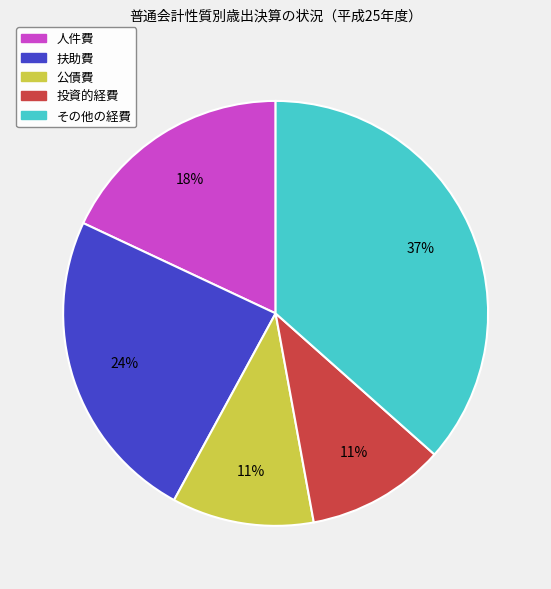

Do 公債費 and 投資的経費 together represent more than half of the pie?

No